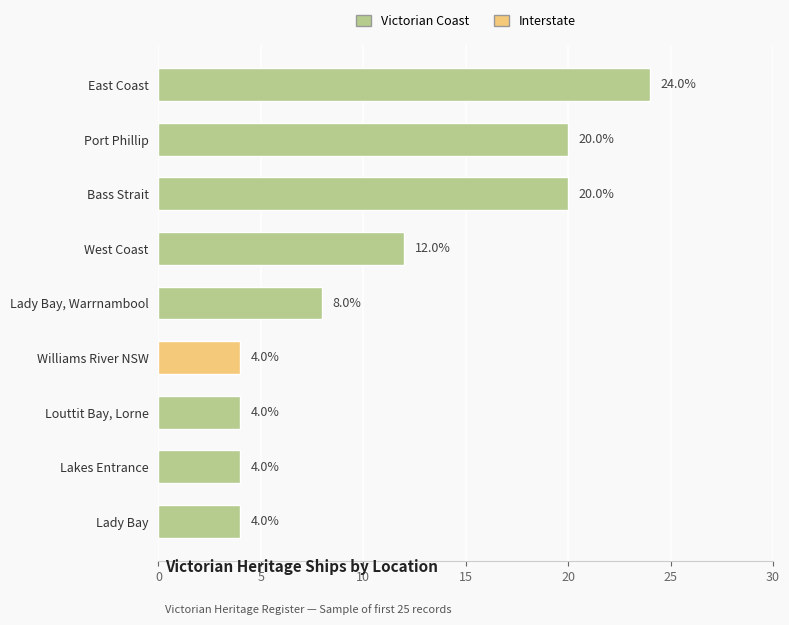

Between East Coast and Lakes Entrance, which is larger?

East Coast